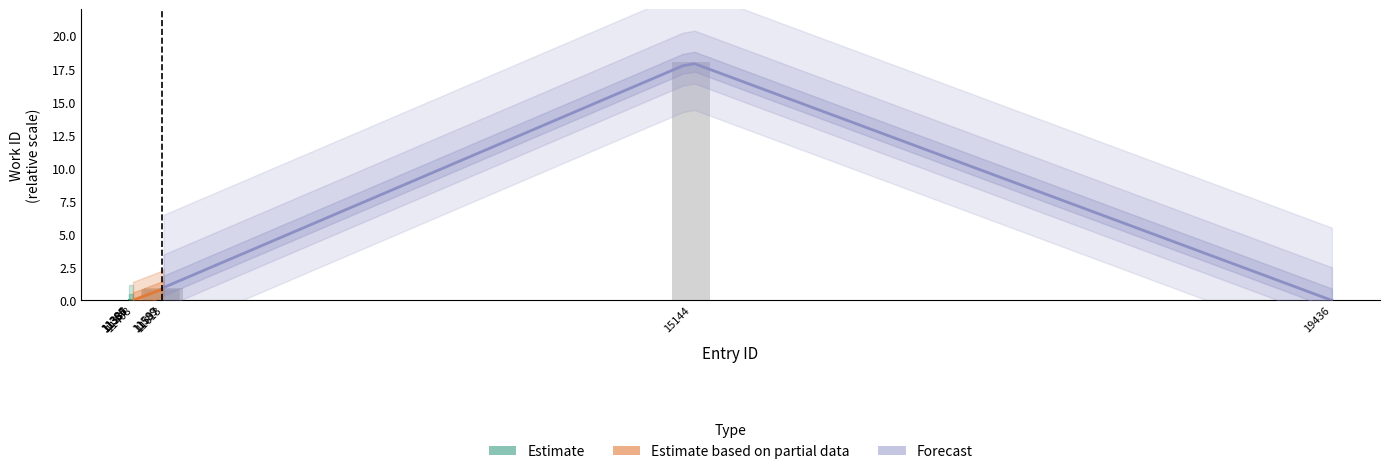

What is the difference between the maximum and minimum values?

18.0